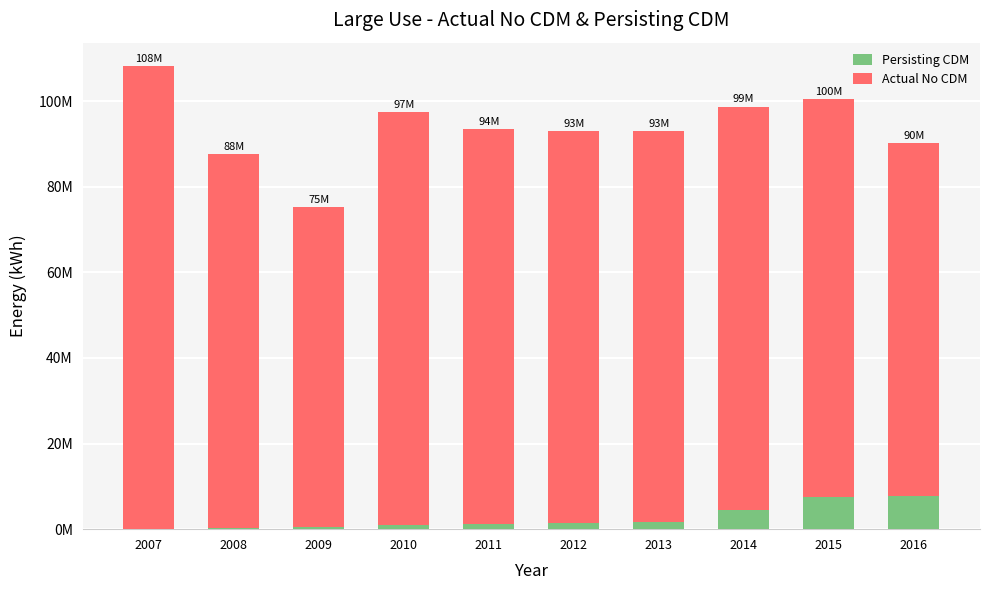

True or false: Persisting CDM has a value of 900383.1 at 2009.

False